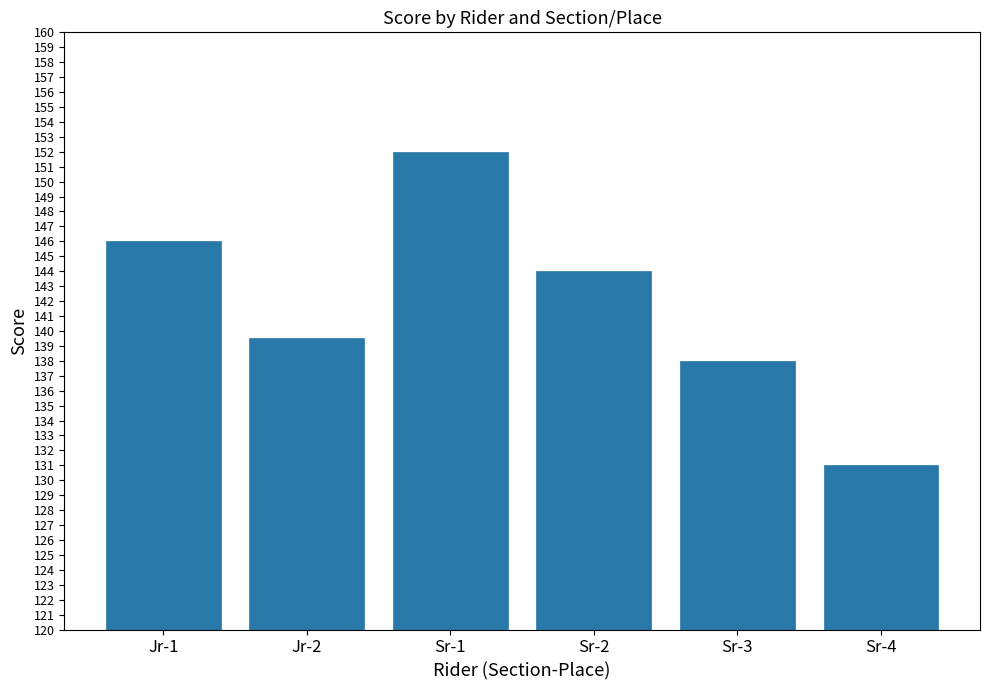

What is the minimum value shown in the chart?

131.0